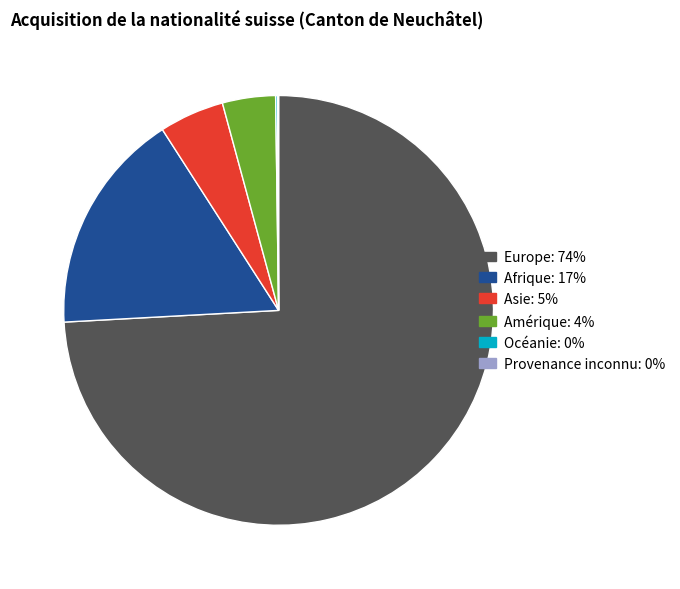

Is the sum of Europe and Asie greater than half?

Yes